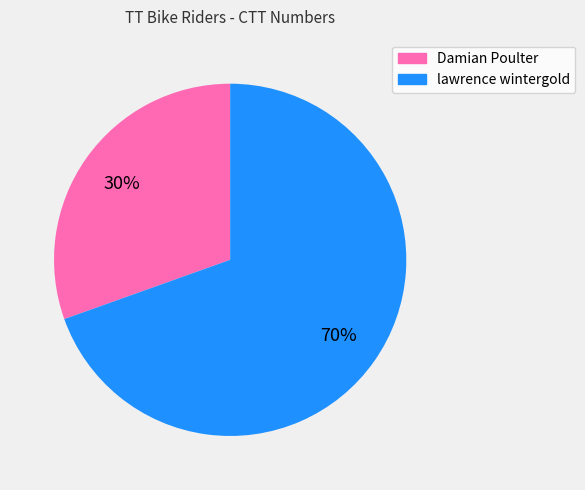

How many slices are in this pie chart?

2